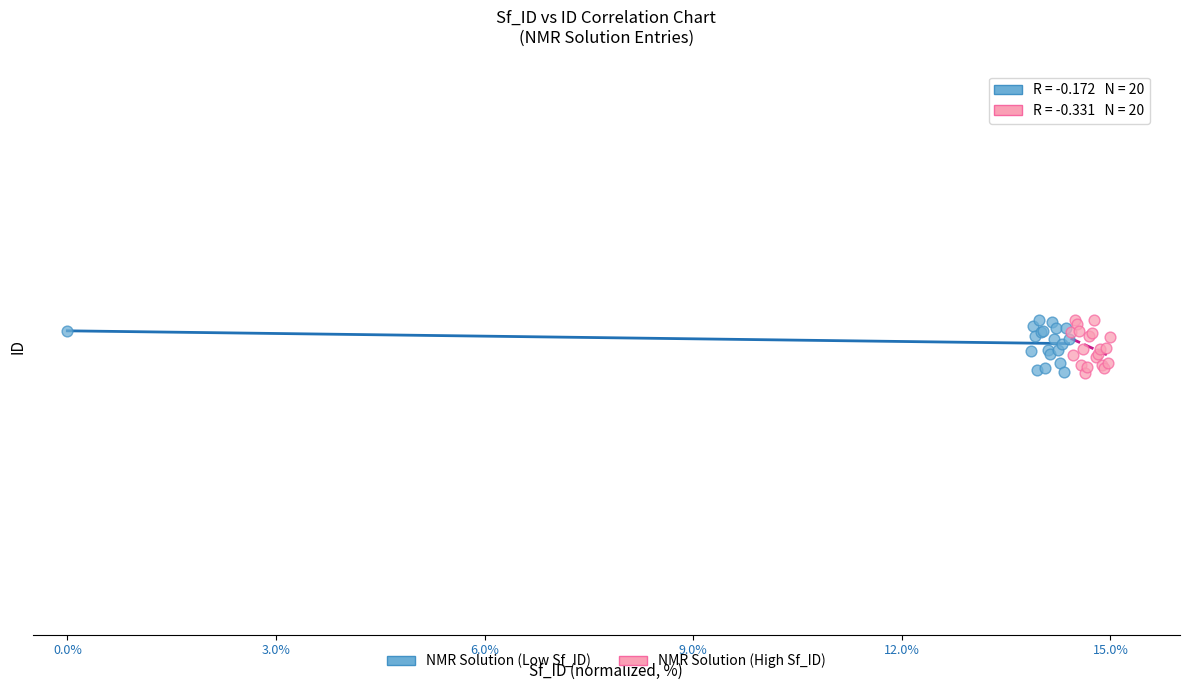

What are all the series names shown in the legend?

NMR Solution (Low Sf_ID), NMR Solution (High Sf_ID)